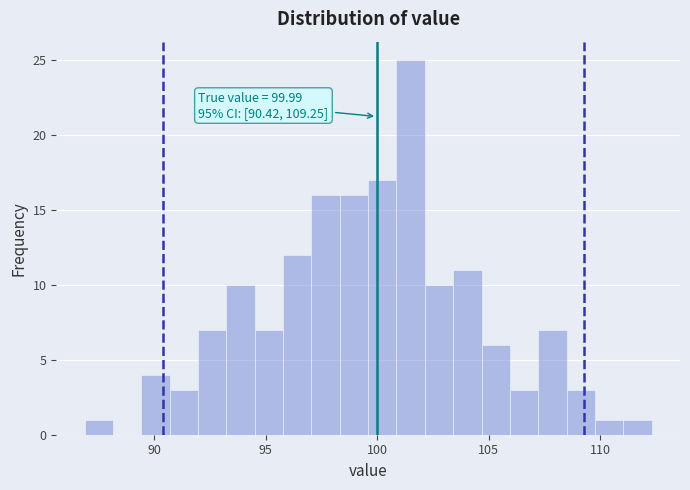

Around what value on the x-axis is the tallest bar? Give the approximate position of its centre, as read against the axis.

101.5